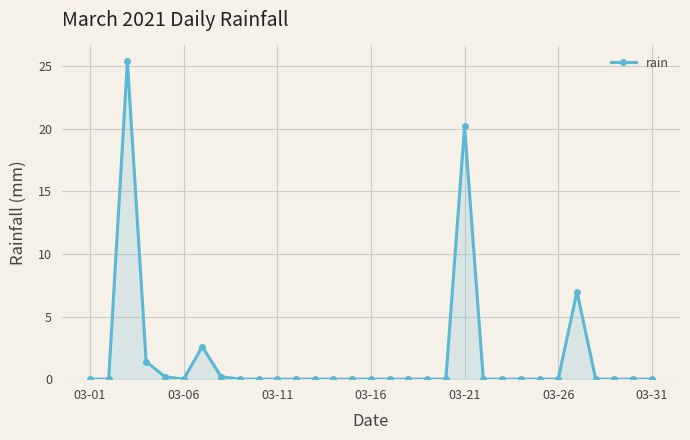

What is the average value?

1.8